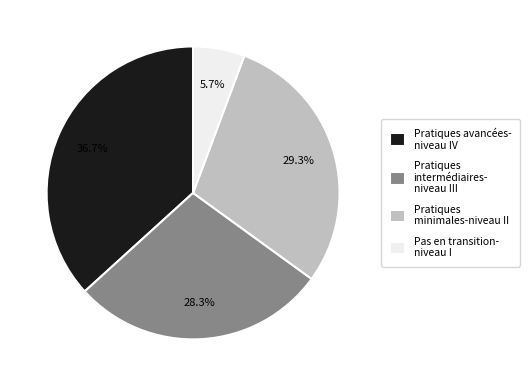

Rank the categories by value from highest to lowest.

Pratiques avancées- niveau IV, Pratiques minimales-niveau II, Pratiques intermédiaires- niveau III, Pas en transition- niveau I